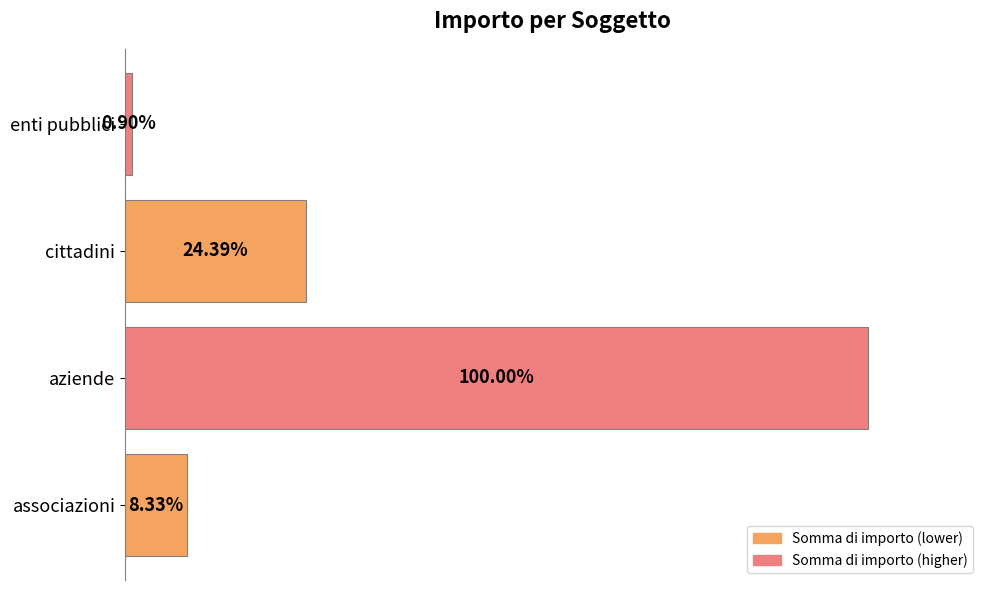

How many bars are there in total?

4